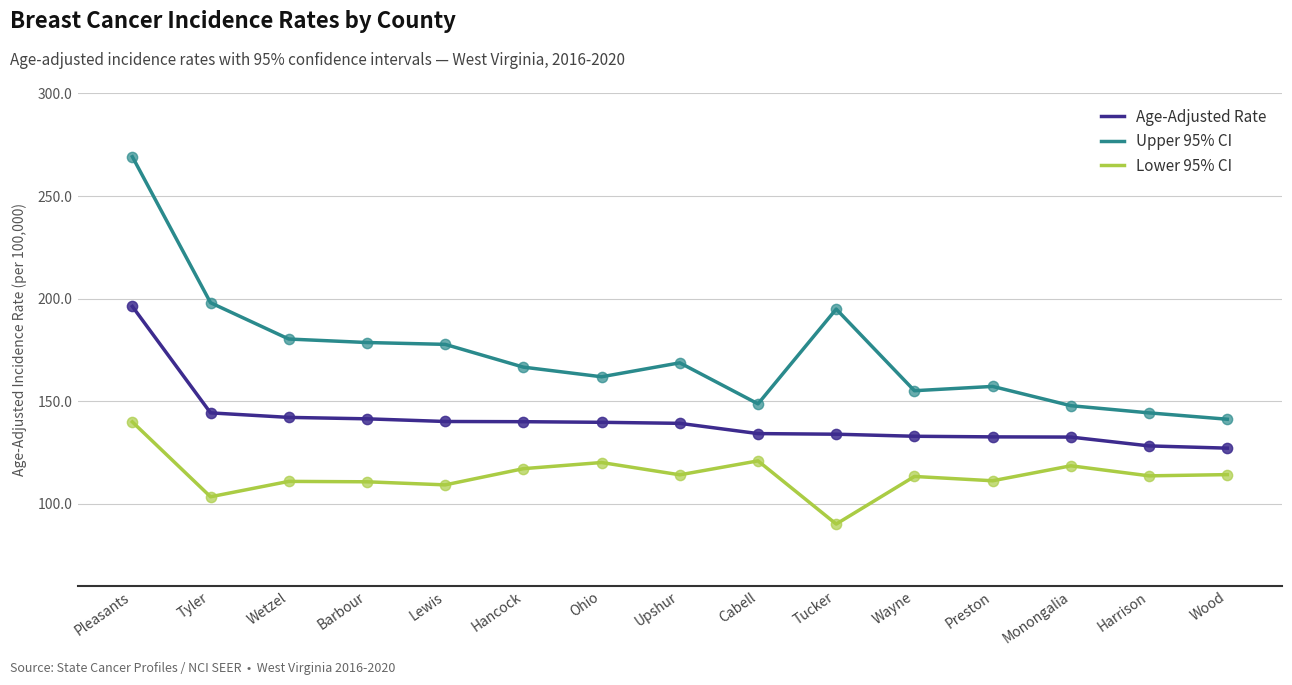

Is the value of Upper 95% CI at Lewis greater than the value of Age-Adjusted Rate at Hancock?

Yes